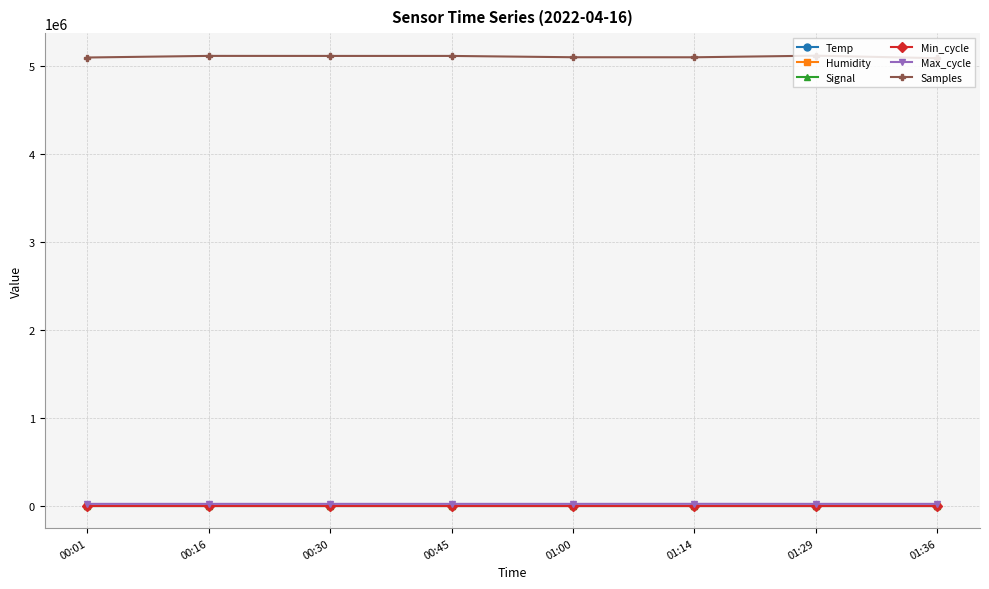

At how many categories does at least one series exceed 4143739?

8